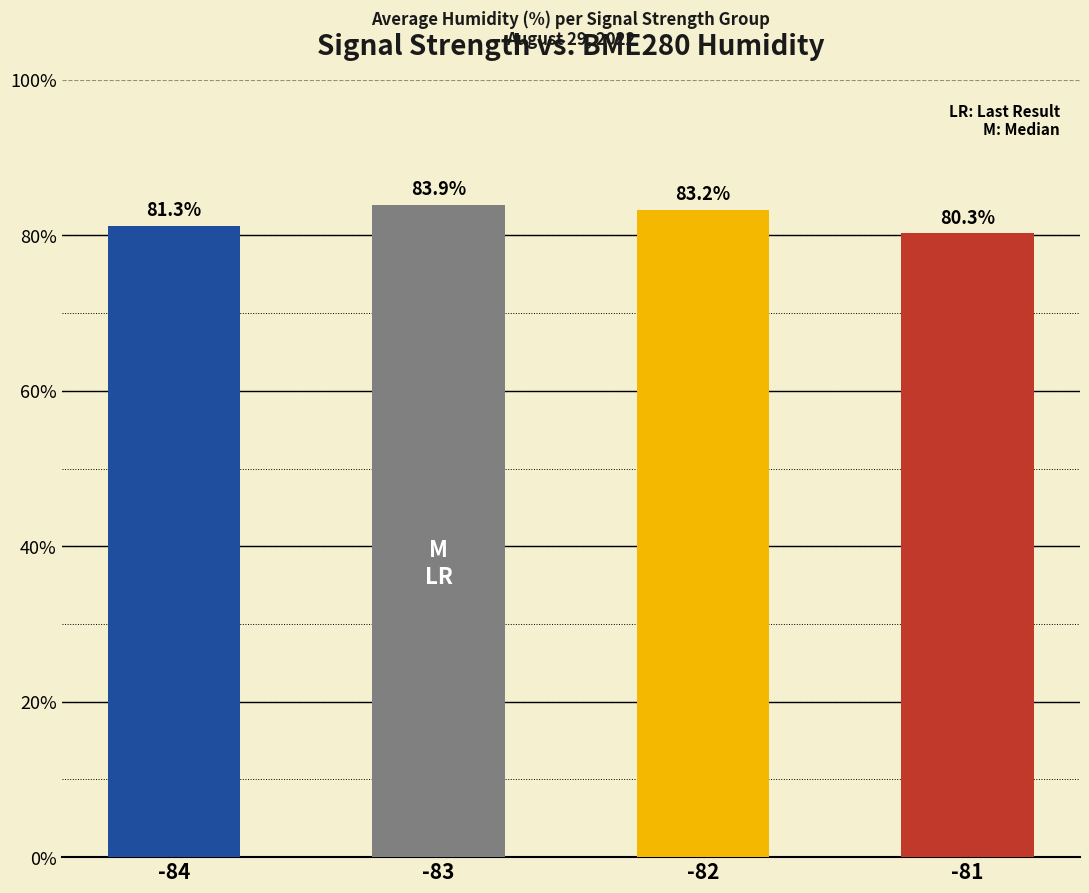

How many bars are there in total?

4